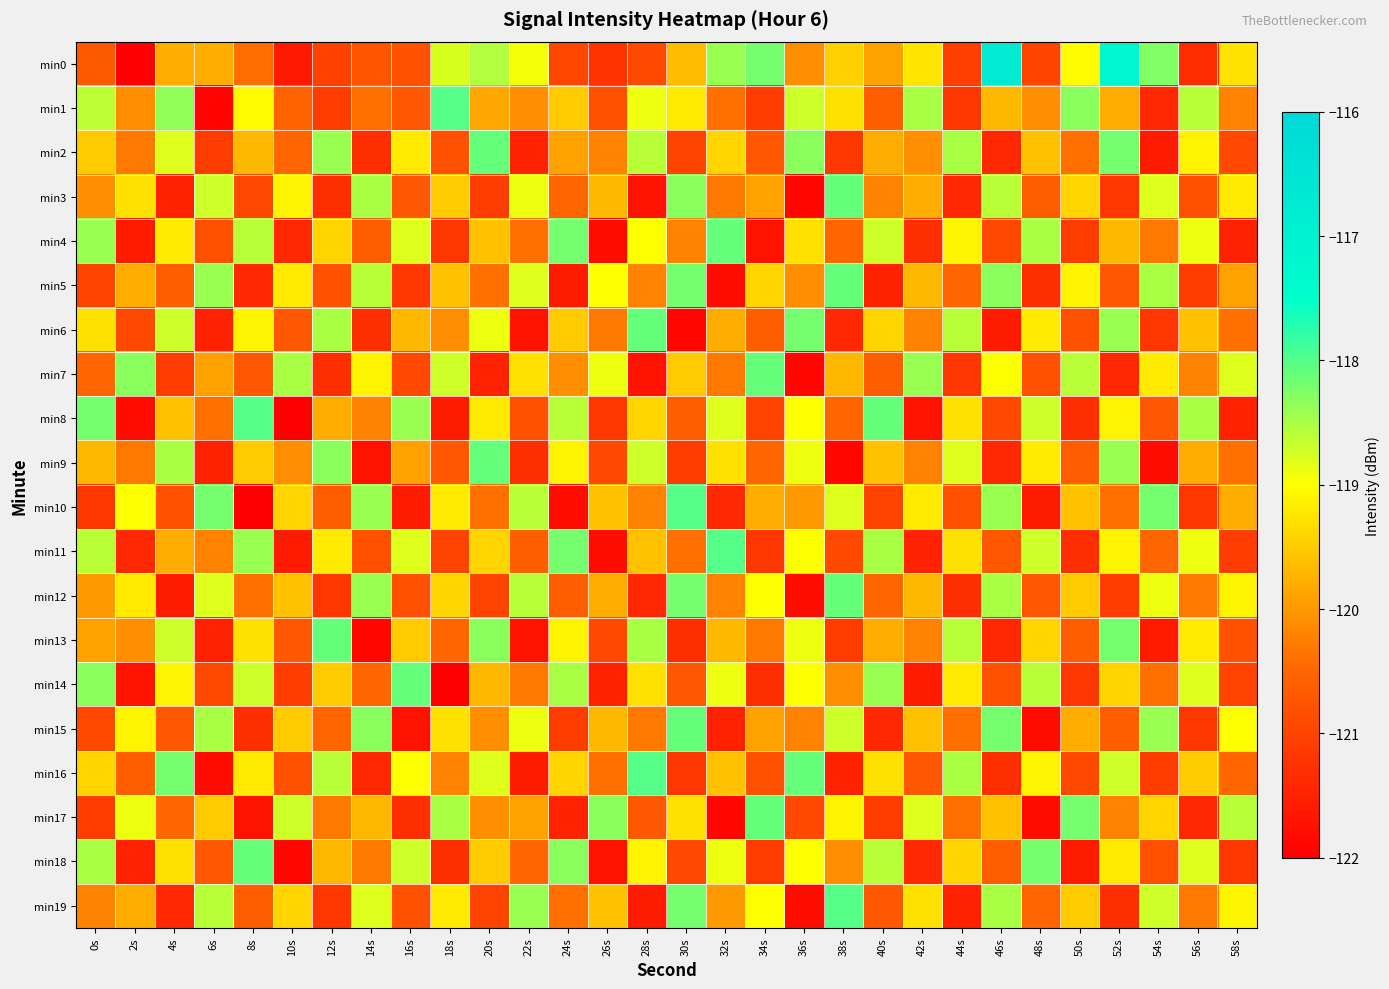

At which category is the sum across all series the highest?

52s